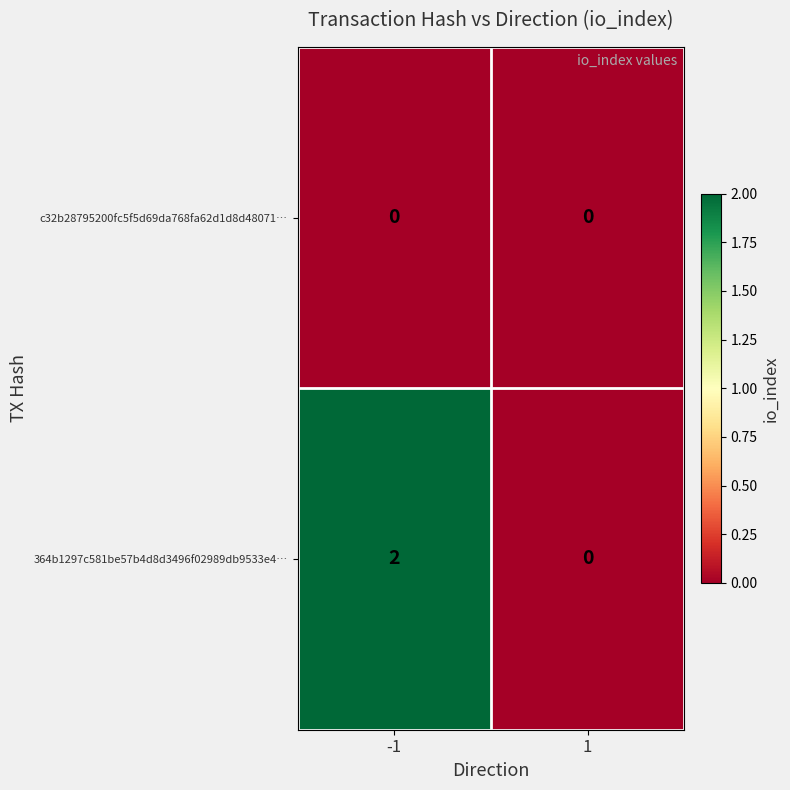

Reading left to right, what are all the values shown in this chart?

c32b28795200fc5f5d69da768fa62d1d8d48071…: -1=0	1=0
364b1297c581be57b4d8d3496f02989db9533e4…: -1=2	1=0